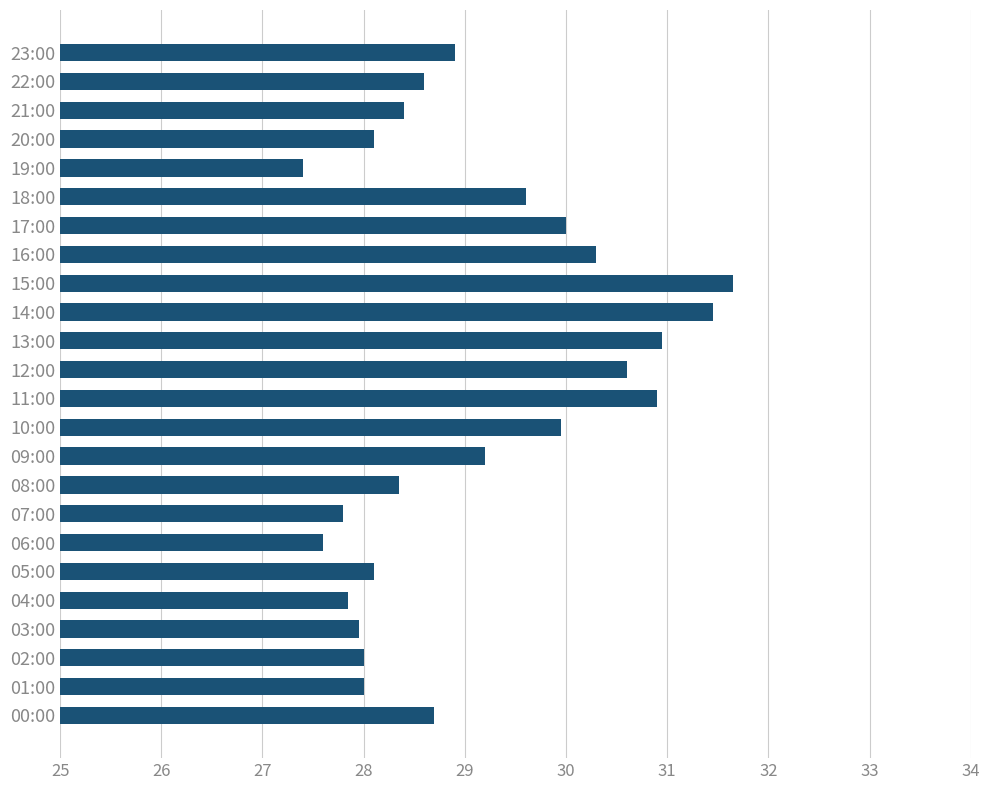

What is the sum of the values at 01:00 and 00:00?

56.7